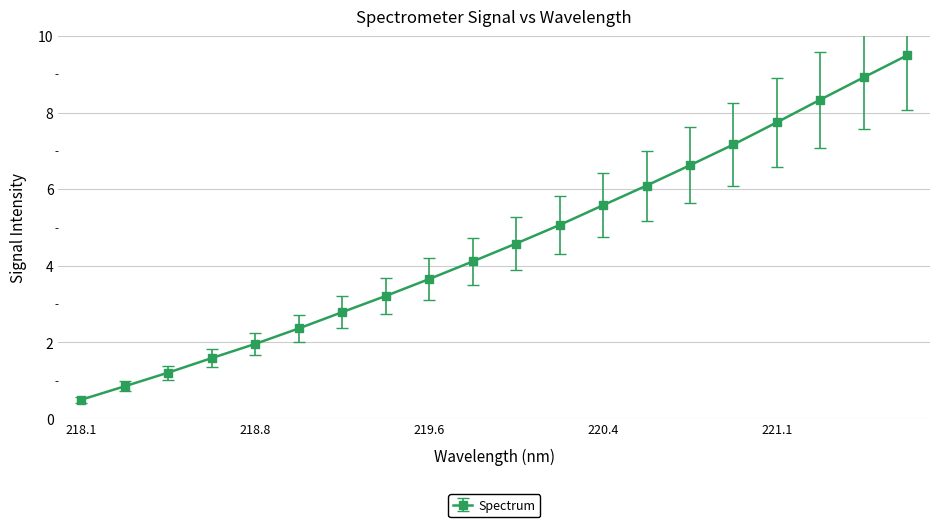

Is this an area chart (filled region under the line)?

No